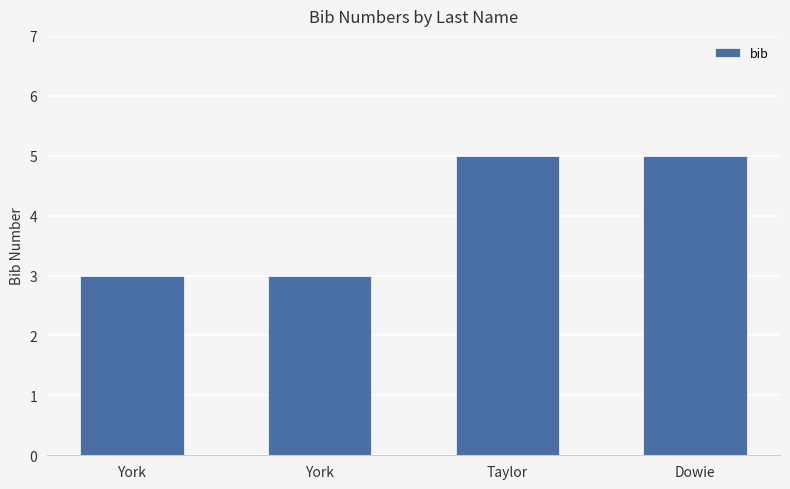

Does the chart contain any negative values?

No